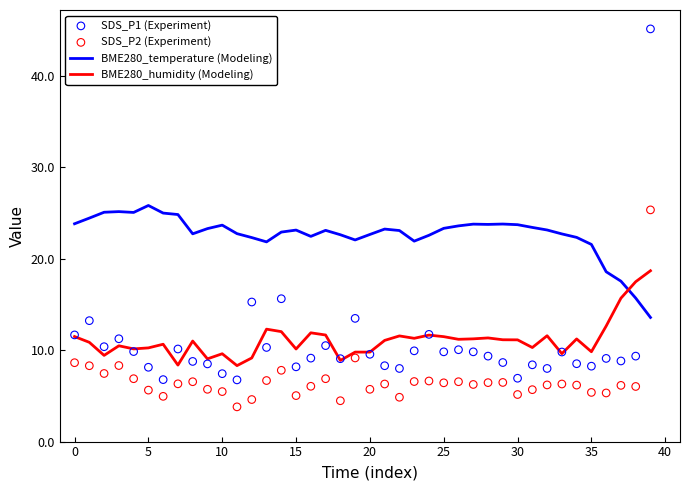

What are all the series names shown in the legend?

BME280_temperature (Modeling), BME280_humidity (Modeling), SDS_P1 (Experiment), SDS_P2 (Experiment)